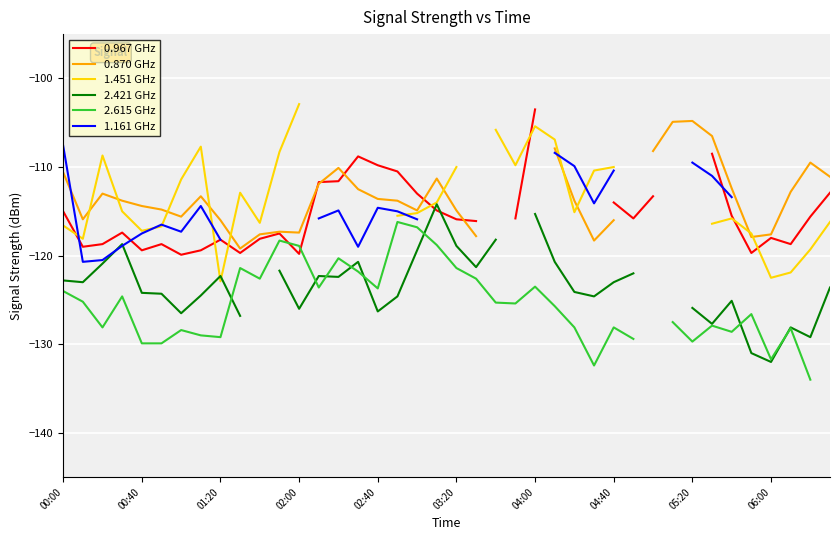

At how many categories does at least one series exceed -127?

40